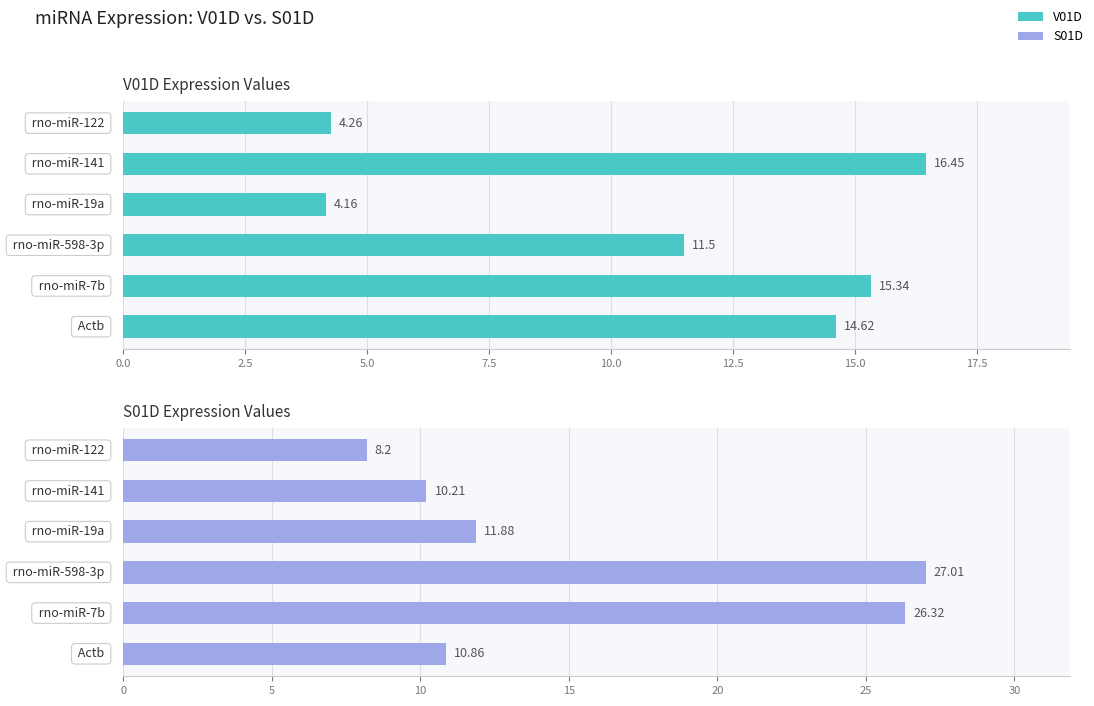

Count the number of data series in this chart.

2